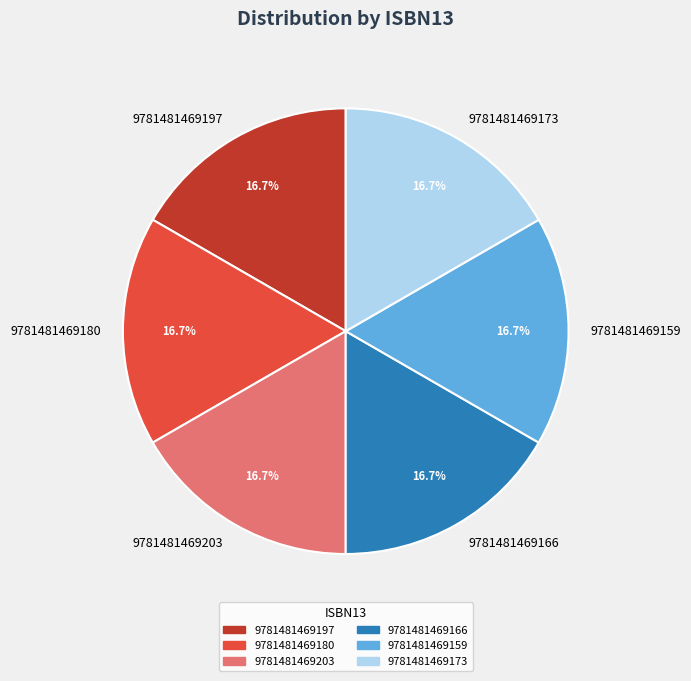

Approximately how many times larger is the value at 9781481469197 compared to 9781481469203?

1.0